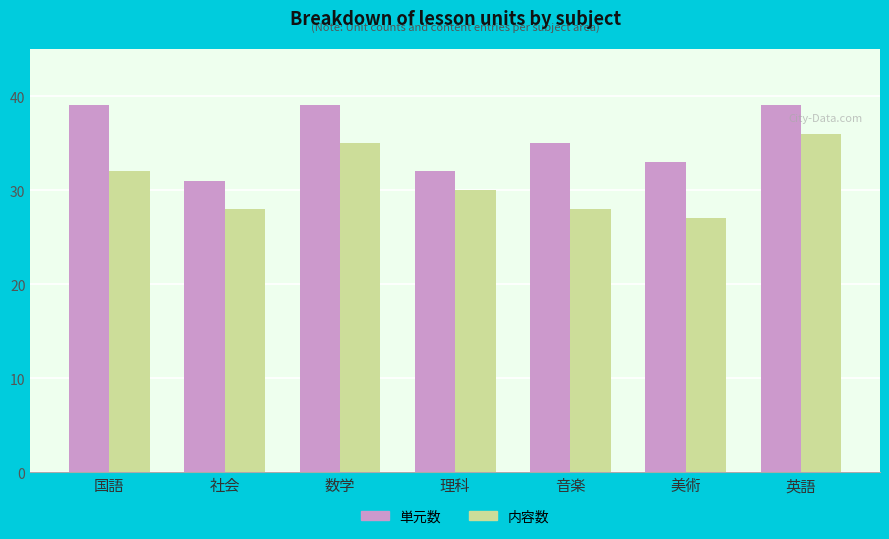

True or false: 内容数 has a value of 30 at 理科.

True